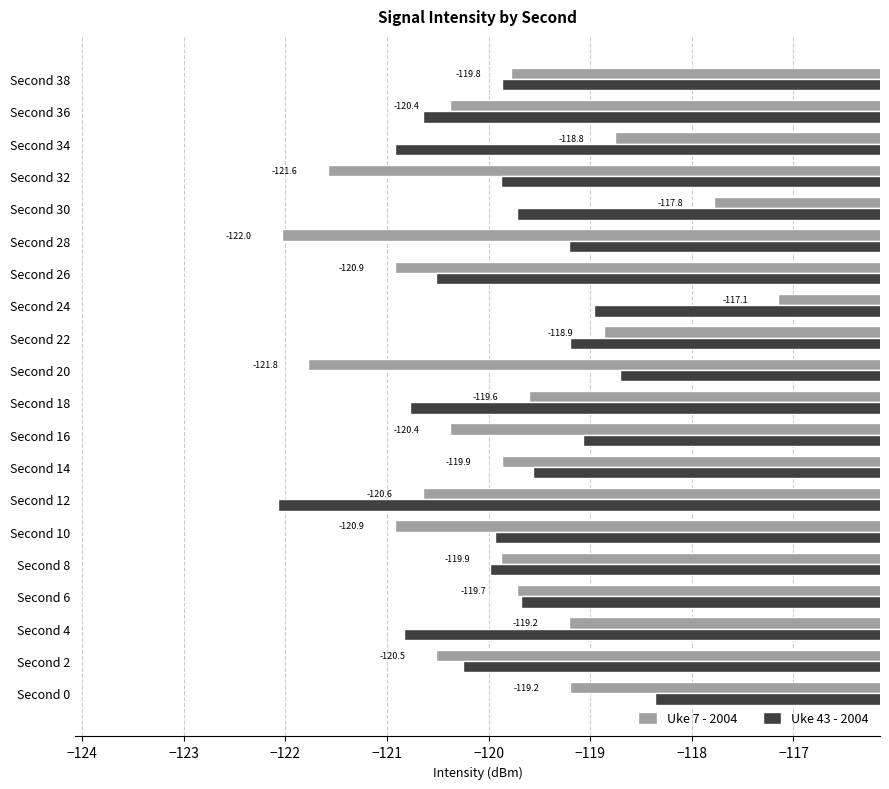

Where is Uke 43 - 2004 nearest to the value -120?

Second 8